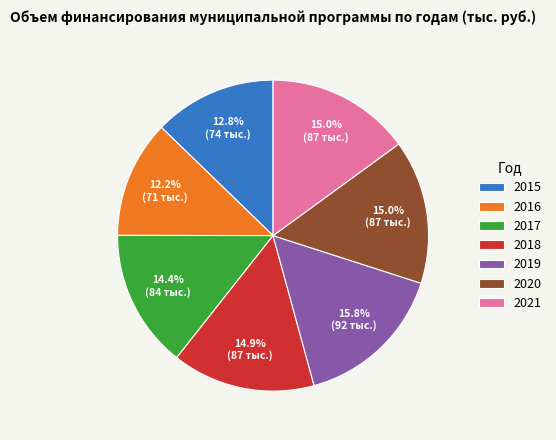

Which category has the biggest portion of the pie?

2019